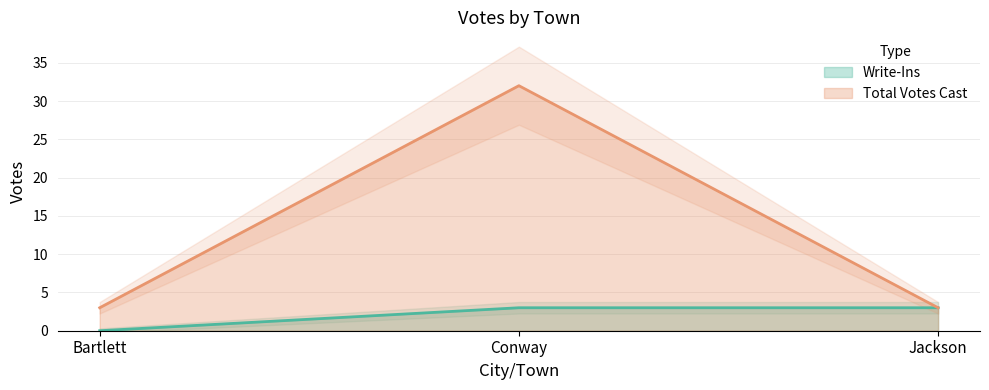

What is the minimum value for Total Votes Cast?

3